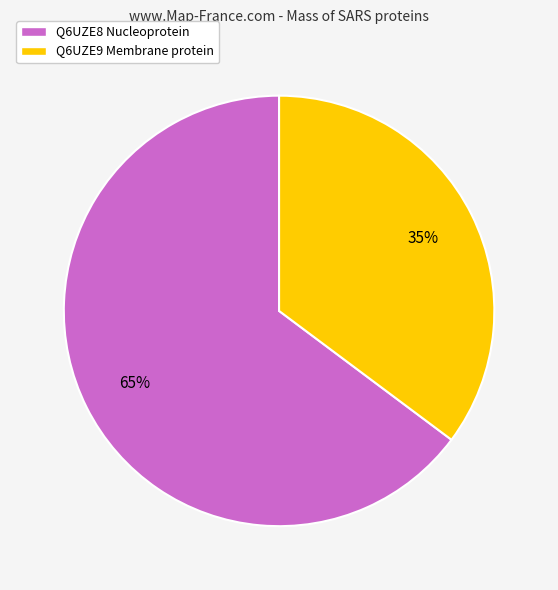

To the nearest percent, what percentage of the pie is Q6UZE8 Nucleoprotein?

65%